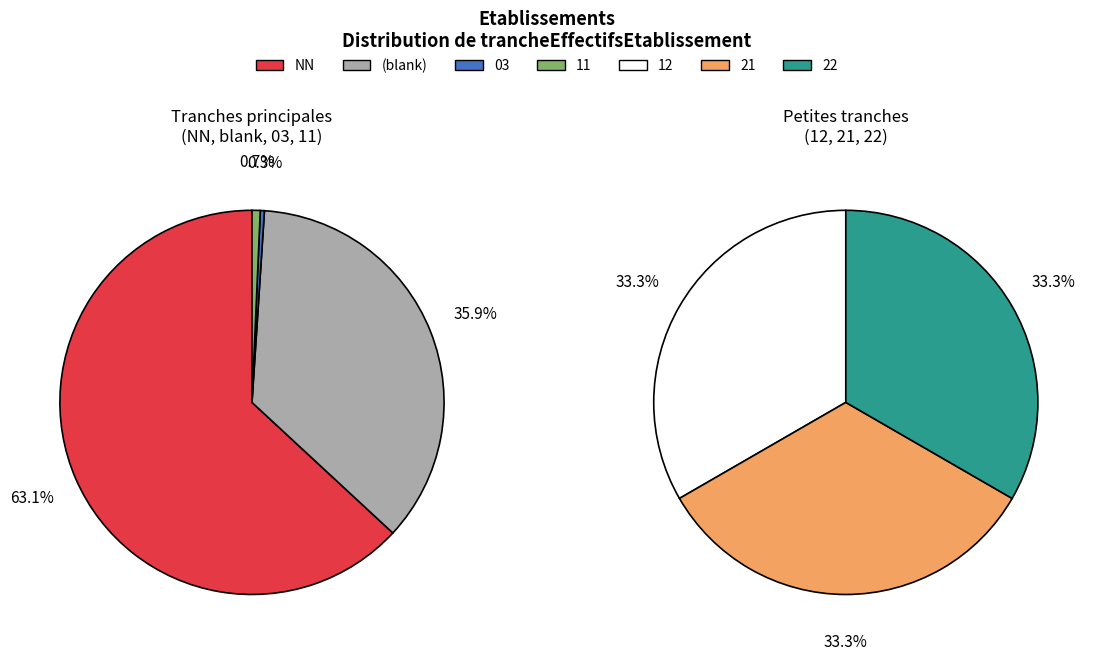

Does any single category account for the majority?

Yes